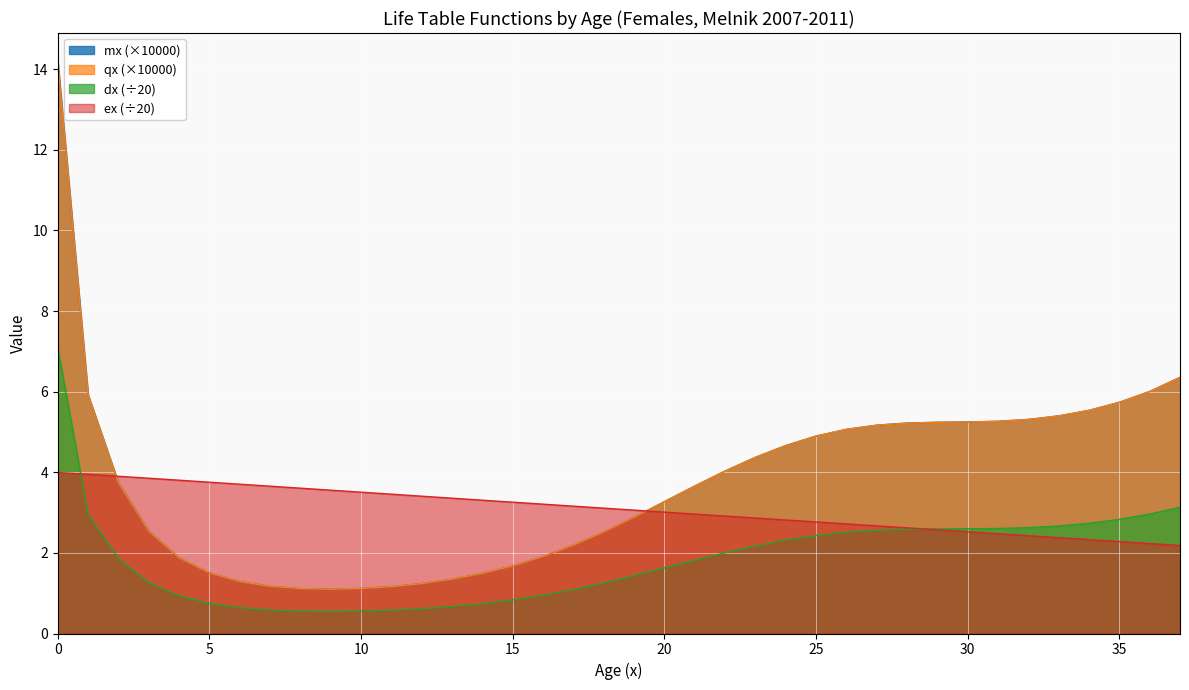

True or false: mx and dx intersect in this chart.

False